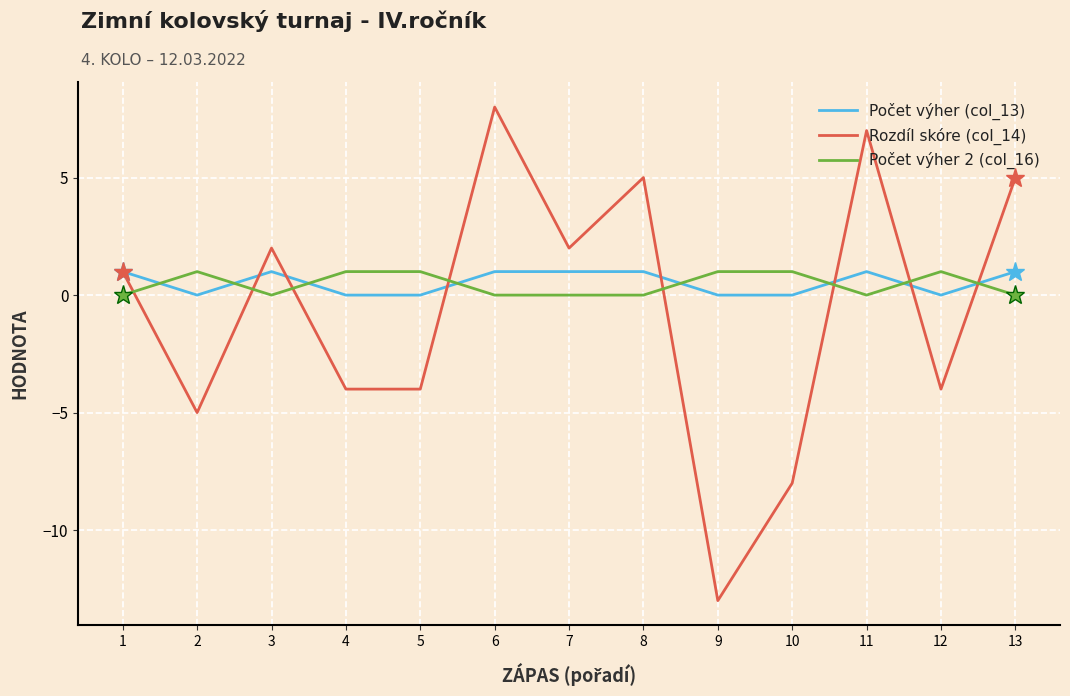

At which category does Rozdíl skóre (col_14) reach its first local valley?

2